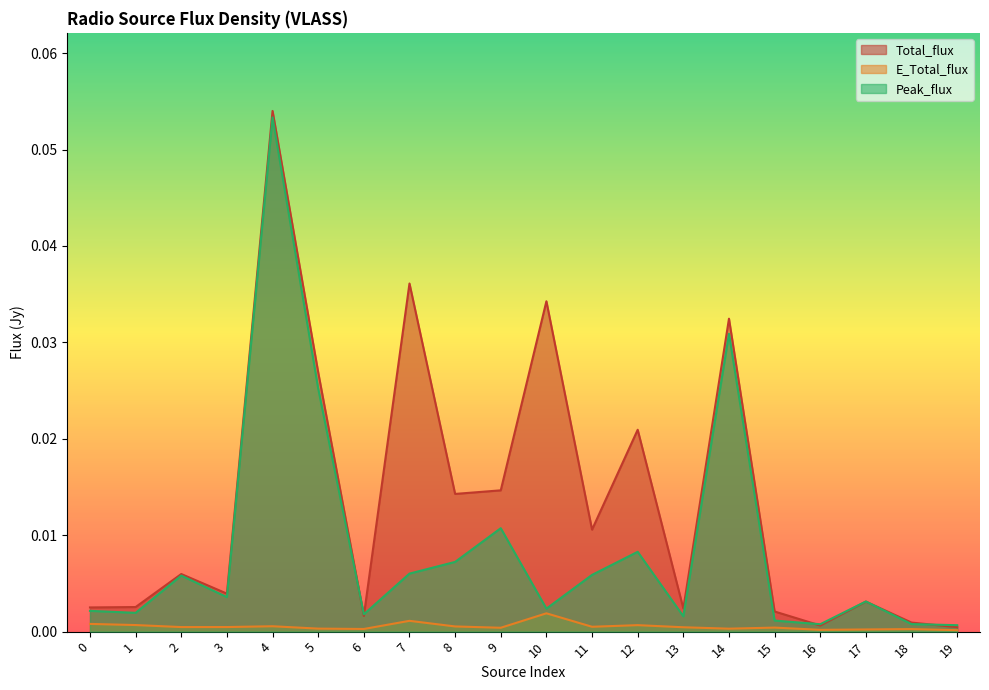

The value of Peak_flux at 15 is 0.0. True or false?

True